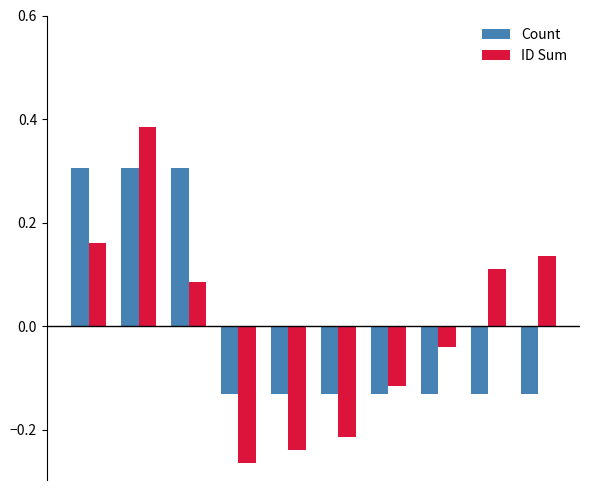

Rank the series by their maximum value, from lowest to highest.

Count, ID Sum